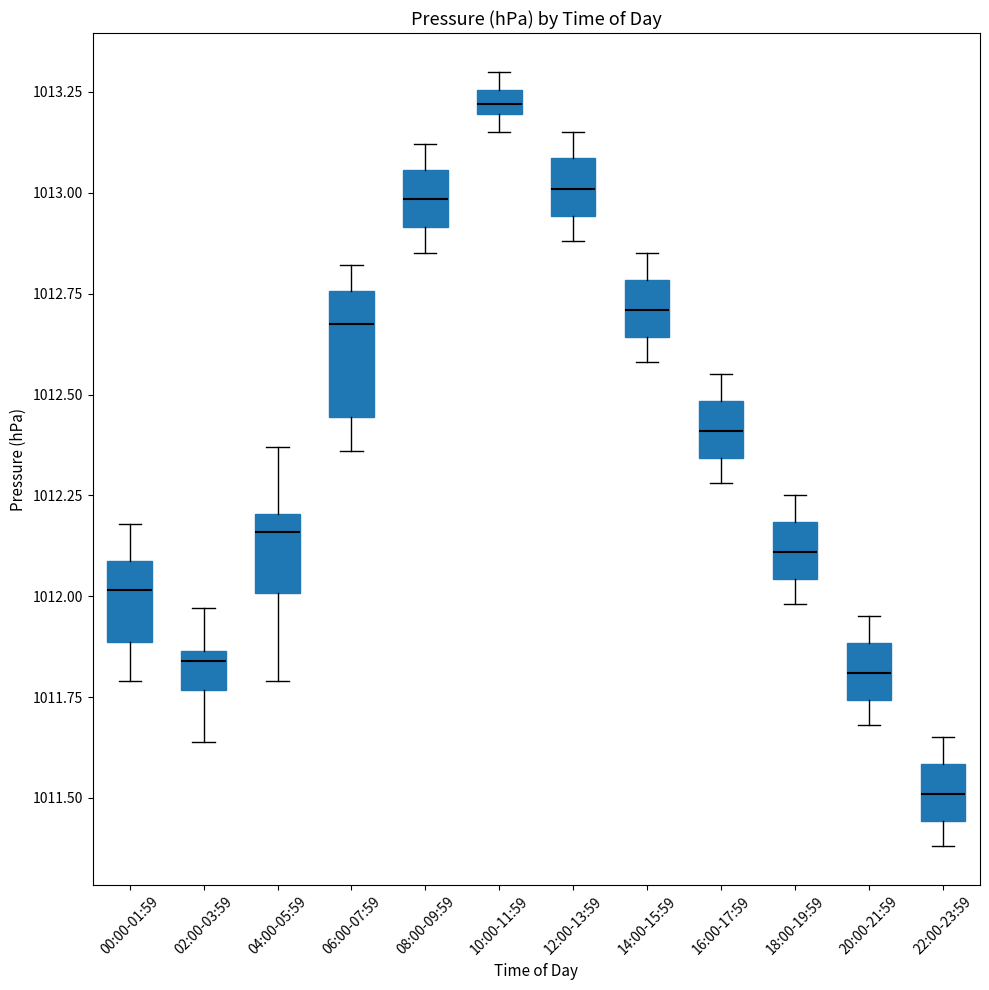

Comparing the boxes themselves (not the whiskers), which one is the tallest?

06:00-07:59